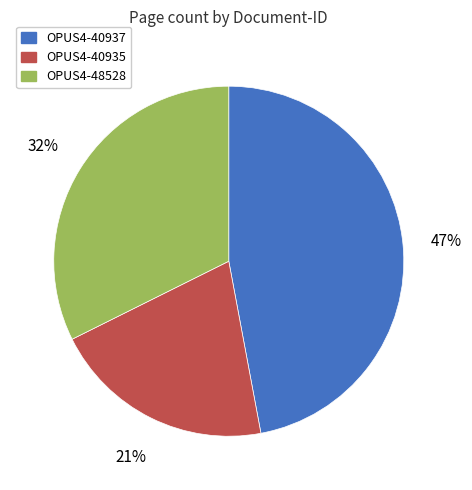

Is the sum of OPUS4-48528 and OPUS4-40935 greater than half?

Yes